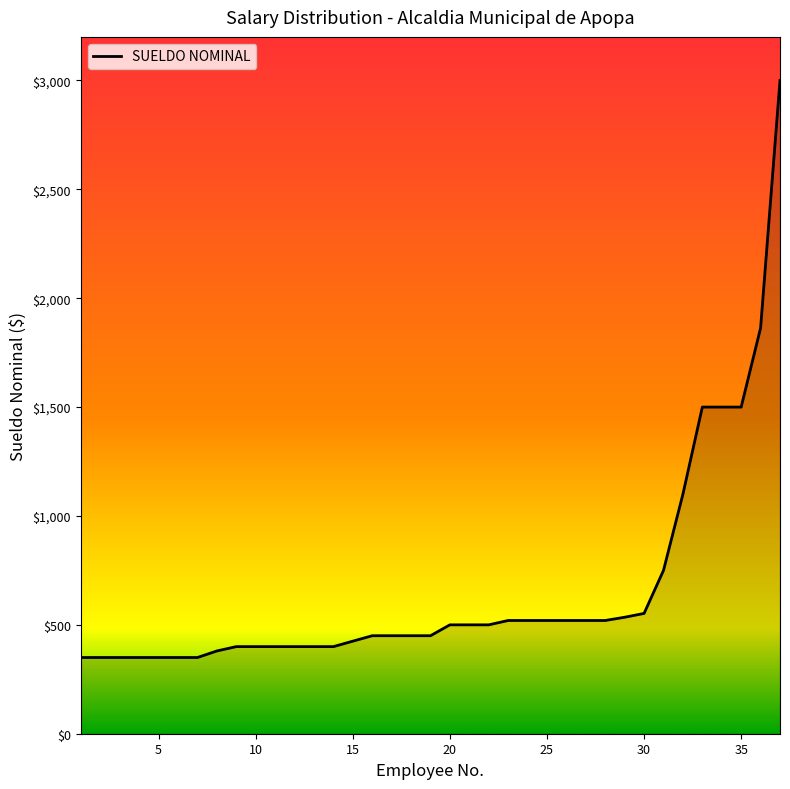

What is the smallest value displayed?

350.0